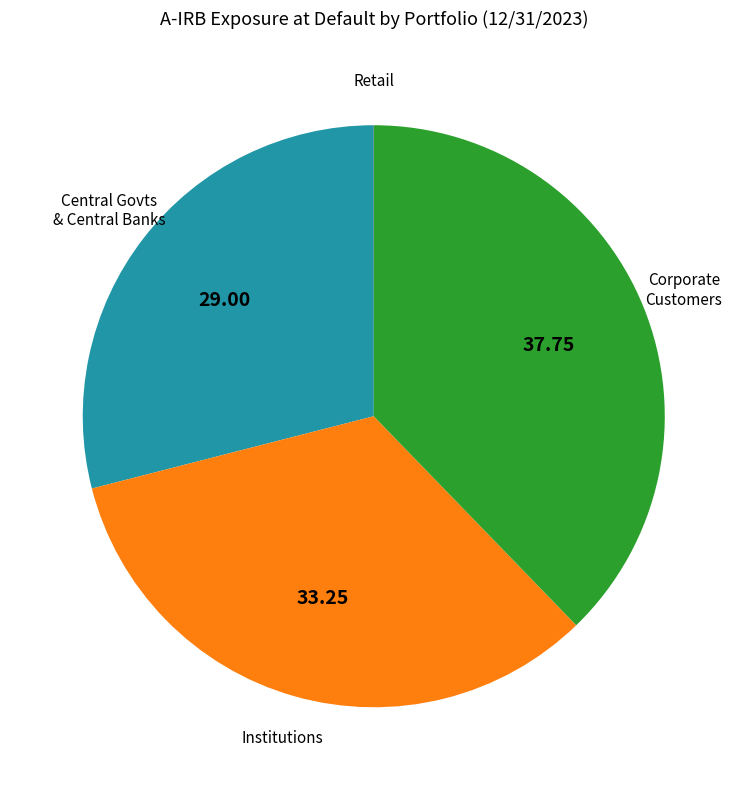

Does any single category account for the majority?

No